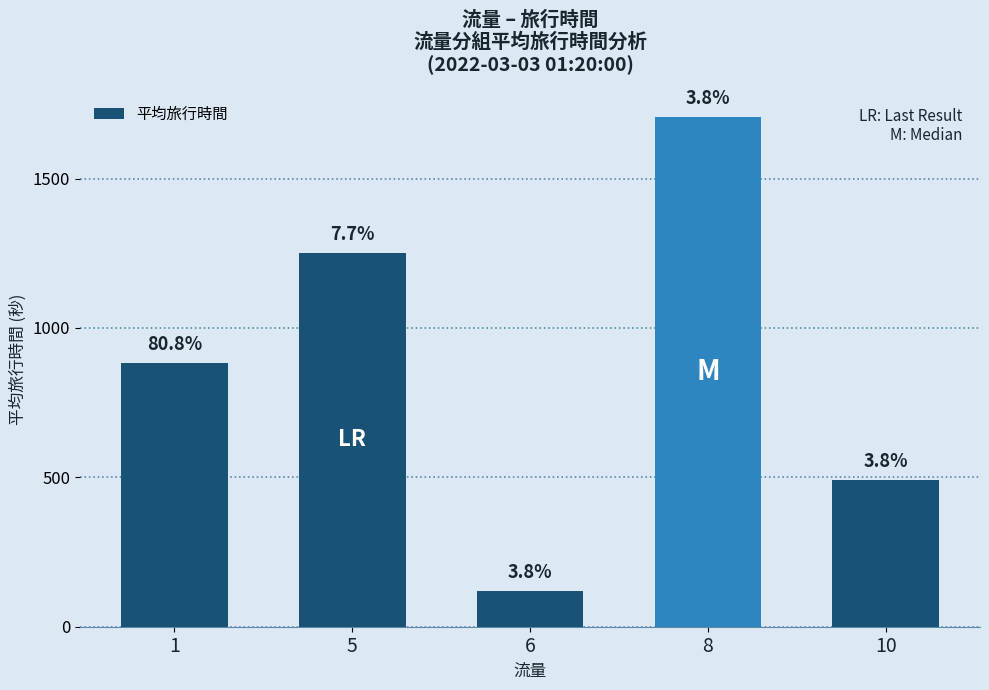

List the labels in order of value, largest first.

8, 5, 1, 10, 6